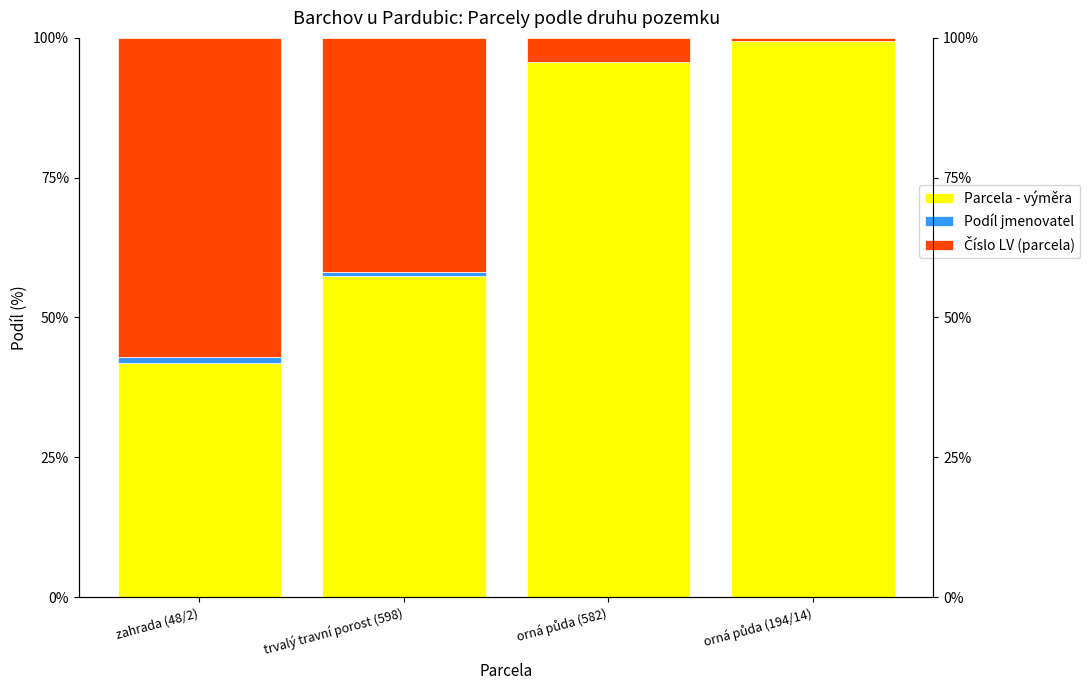

Reading left to right, what are all the values shown in this chart?

Parcela - výměra: 41.8	57.4	95.6	99.5
Podíl jmenovatel: 1.1	0.8	0.1	0.0
Číslo LV (parcela): 57.1	41.9	4.3	0.5